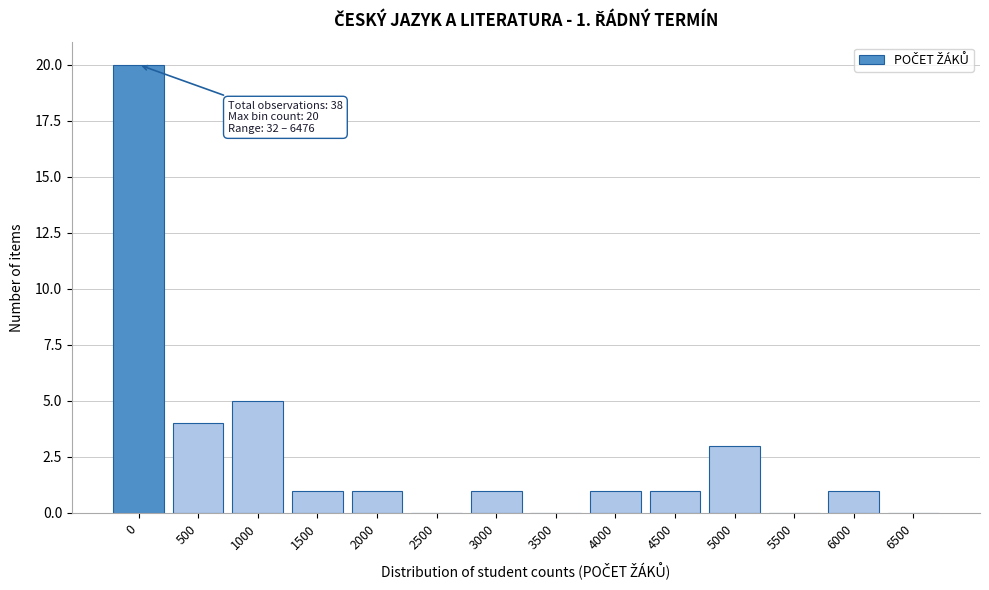

Reading right to left, list all the values displayed in this chart.

6500=0	6000=1	5500=0	5000=3	4500=1	4000=1	3500=0	3000=1	2500=0	2000=1	1500=1	1000=5	500=4	0=20